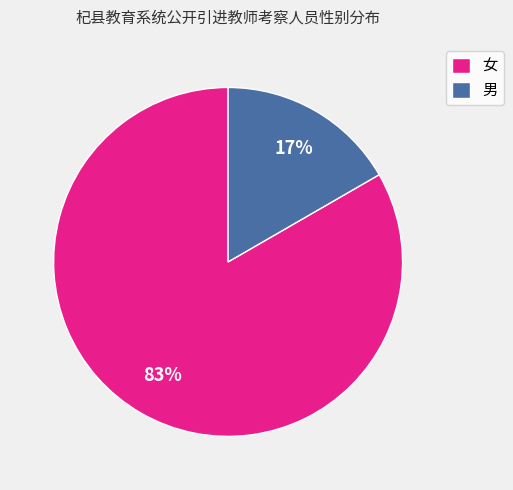

Which has a higher value, 男 or 女?

女